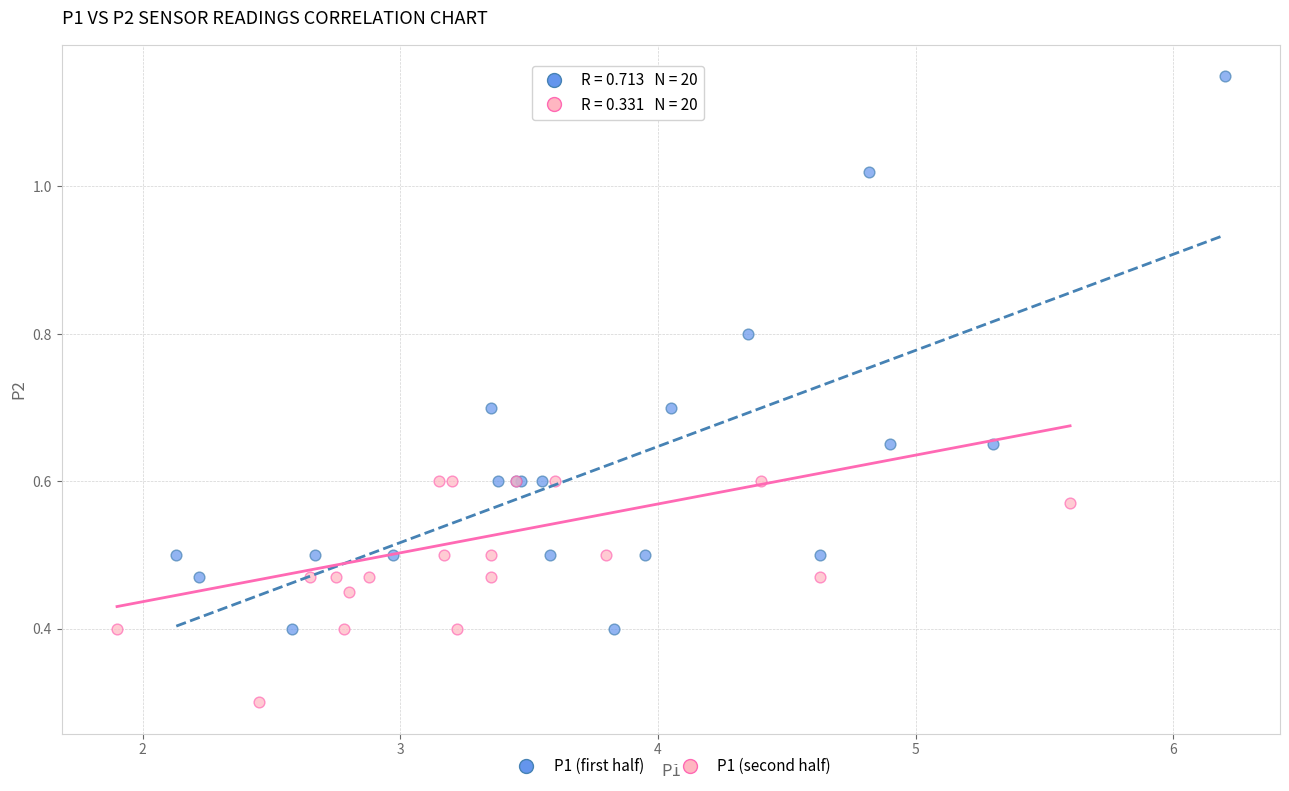

Which series contains the lowest Y value?

P1 (second half)